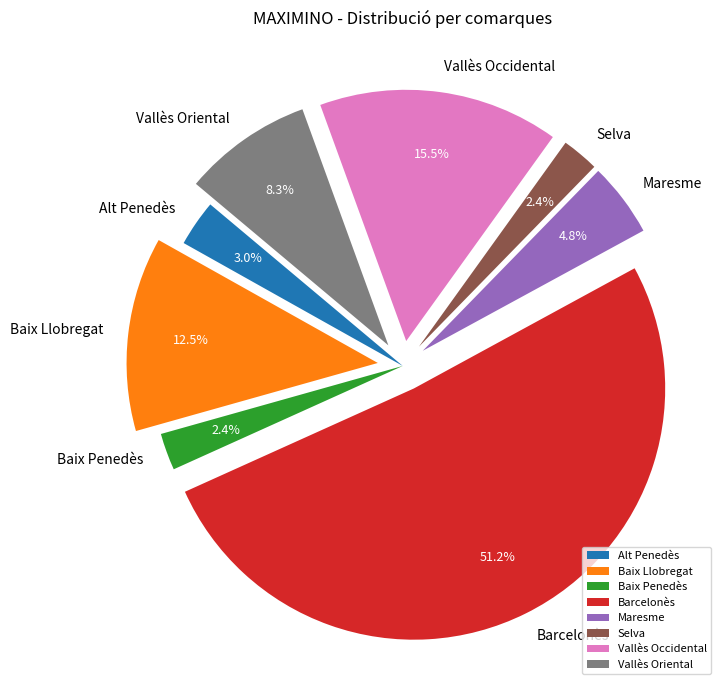

Does any single category account for the majority?

Yes